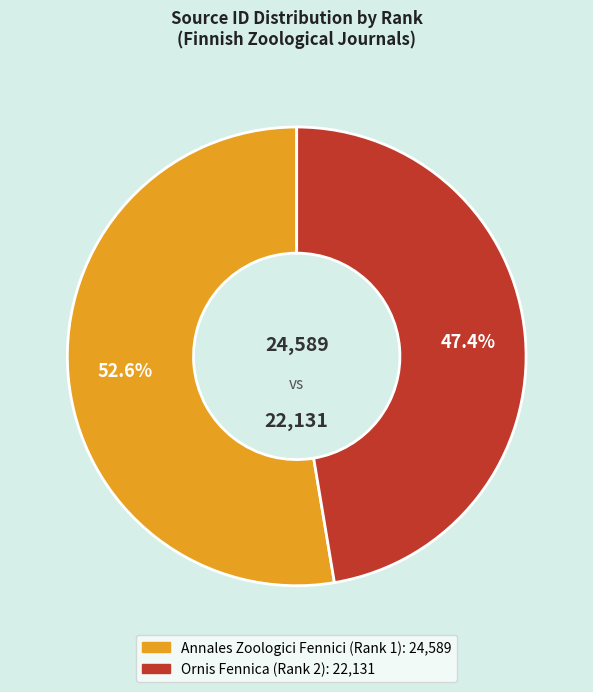

Between Ornis Fennica (Rank 2) and Annales Zoologici Fennici (Rank 1), which is larger?

Annales Zoologici Fennici (Rank 1)